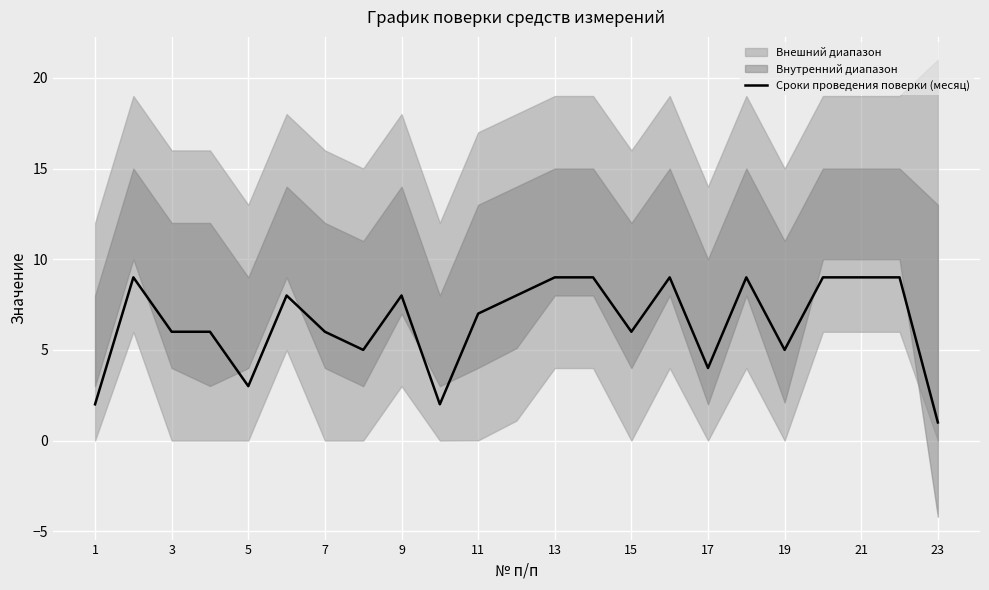

What is the maximum value for Сроки проведения поверки (месяц)?

9